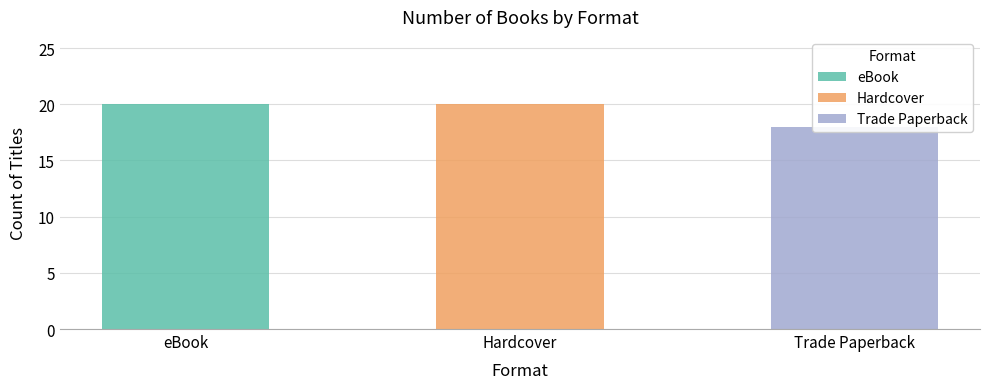

Between eBook and Hardcover, which is larger?

eBook